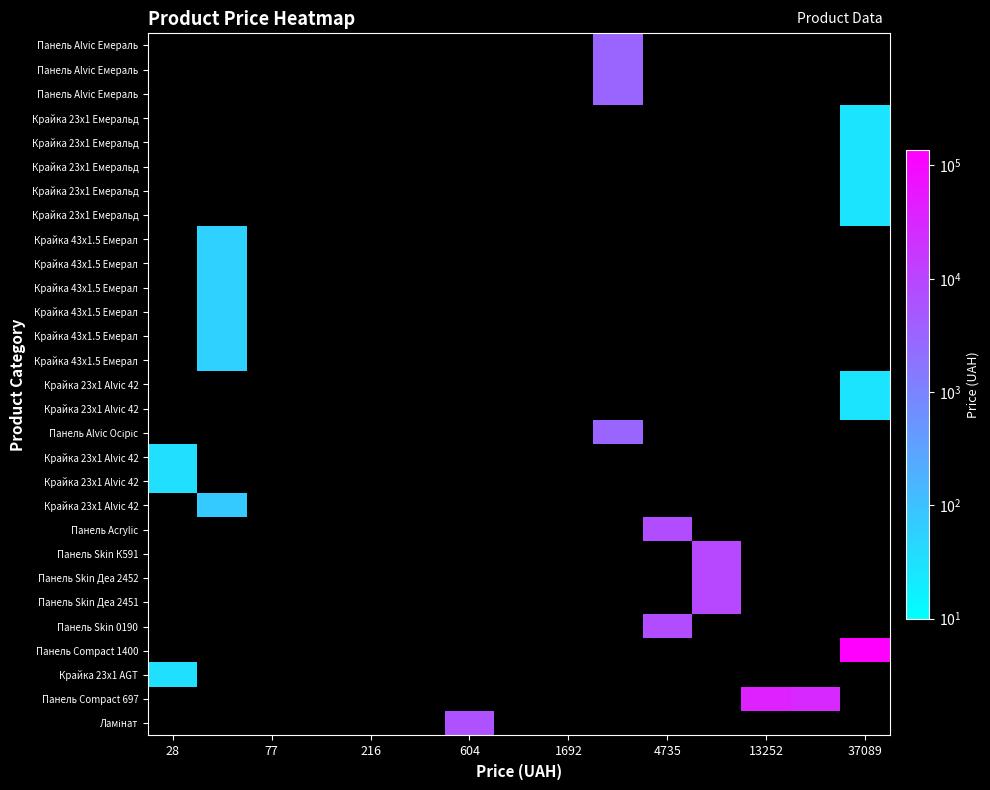

How many series are shown in this chart?

29